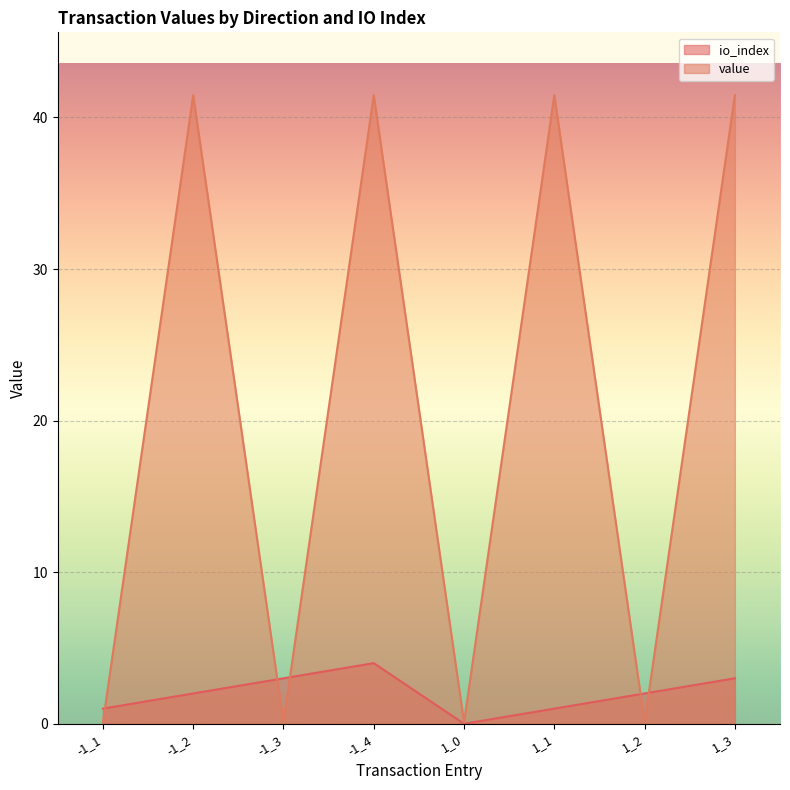

Where is the first local maximum for io_index?

-1_4